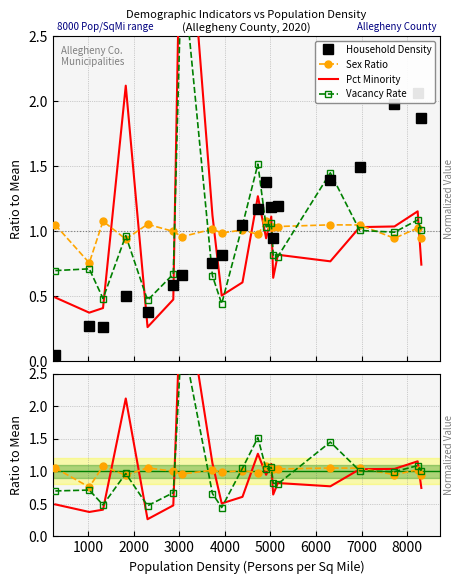

In Household Density, how many points are higher than both neighbors (excluding endpoints)?

4